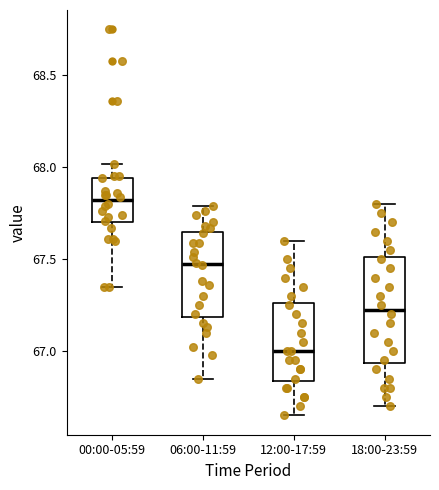

Reading left to right, transcribe this box plot: for each box, give where its median line is, the range the box spans, and where its two whiskers end, as read against the y-axis. The values are not printed on the chart, so give them approximately, as read against the axis.

00:00-05:59: median 67.80, box 67.70 to 67.95, whiskers 67.35 to 68.00
06:00-11:59: median 67.50, box 67.20 to 67.65, whiskers 66.85 to 67.80
12:00-17:59: median 67.00, box 66.85 to 67.25, whiskers 66.65 to 67.60
18:00-23:59: median 67.25, box 66.95 to 67.50, whiskers 66.70 to 67.80